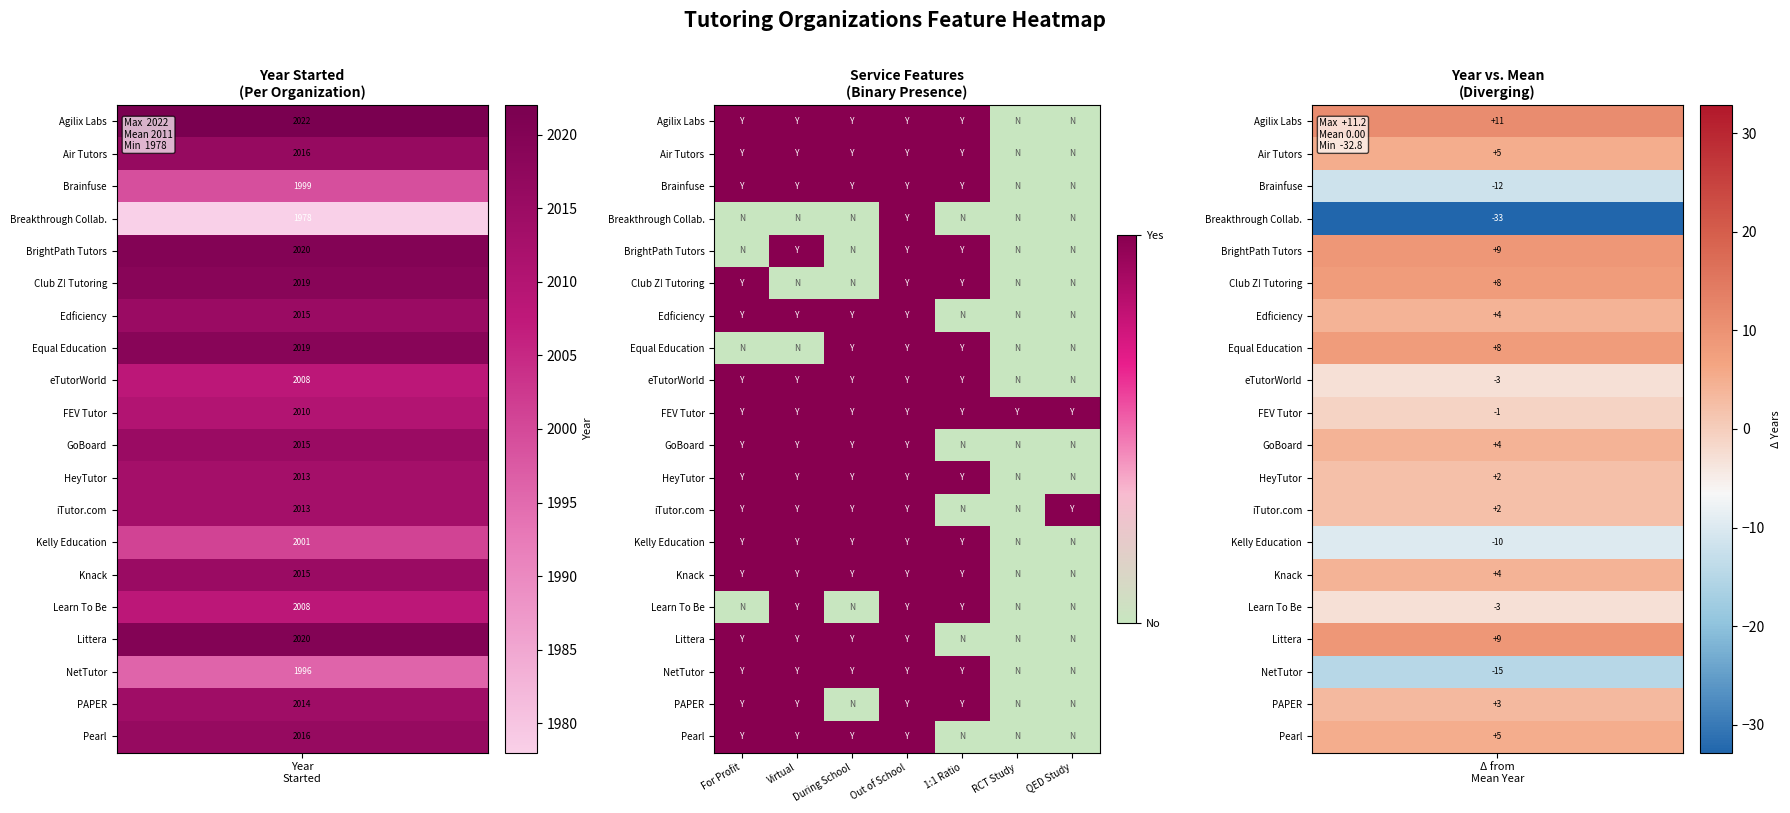

Reading right to left, what are all the values shown in this chart?

Agilix Labs: QED Study=0	RCT Study=0	1:1 Ratio=1	Out of School=1	During School=1	Virtual=1	For Profit=1
Air Tutors: QED Study=0	RCT Study=0	1:1 Ratio=1	Out of School=1	During School=1	Virtual=1	For Profit=1
Brainfuse: QED Study=0	RCT Study=0	1:1 Ratio=1	Out of School=1	During School=1	Virtual=1	For Profit=1
Breakthrough Collab.: QED Study=0	RCT Study=0	1:1 Ratio=0	Out of School=1	During School=0	Virtual=0	For Profit=0
BrightPath Tutors: QED Study=0	RCT Study=0	1:1 Ratio=1	Out of School=1	During School=0	Virtual=1	For Profit=0
Club Z! Tutoring: QED Study=0	RCT Study=0	1:1 Ratio=1	Out of School=1	During School=0	Virtual=0	For Profit=1
Edficiency: QED Study=0	RCT Study=0	1:1 Ratio=0	Out of School=1	During School=1	Virtual=1	For Profit=1
Equal Education: QED Study=0	RCT Study=0	1:1 Ratio=1	Out of School=1	During School=1	Virtual=0	For Profit=0
eTutorWorld: QED Study=0	RCT Study=0	1:1 Ratio=1	Out of School=1	During School=1	Virtual=1	For Profit=1
FEV Tutor: QED Study=1	RCT Study=1	1:1 Ratio=1	Out of School=1	During School=1	Virtual=1	For Profit=1
GoBoard: QED Study=0	RCT Study=0	1:1 Ratio=0	Out of School=1	During School=1	Virtual=1	For Profit=1
HeyTutor: QED Study=0	RCT Study=0	1:1 Ratio=1	Out of School=1	During School=1	Virtual=1	For Profit=1
iTutor.com: QED Study=1	RCT Study=0	1:1 Ratio=0	Out of School=1	During School=1	Virtual=1	For Profit=1
Kelly Education: QED Study=0	RCT Study=0	1:1 Ratio=1	Out of School=1	During School=1	Virtual=1	For Profit=1
Knack: QED Study=0	RCT Study=0	1:1 Ratio=1	Out of School=1	During School=1	Virtual=1	For Profit=1
Learn To Be: QED Study=0	RCT Study=0	1:1 Ratio=1	Out of School=1	During School=0	Virtual=1	For Profit=0
Littera: QED Study=0	RCT Study=0	1:1 Ratio=0	Out of School=1	During School=1	Virtual=1	For Profit=1
NetTutor: QED Study=0	RCT Study=0	1:1 Ratio=1	Out of School=1	During School=1	Virtual=1	For Profit=1
PAPER: QED Study=0	RCT Study=0	1:1 Ratio=1	Out of School=1	During School=0	Virtual=1	For Profit=1
Pearl: QED Study=0	RCT Study=0	1:1 Ratio=0	Out of School=1	During School=1	Virtual=1	For Profit=1